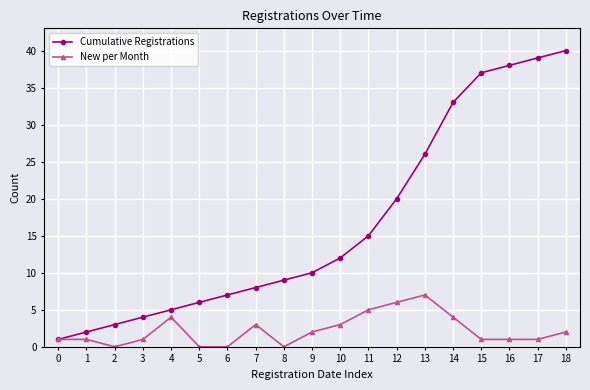

How many categories are shown in the chart?

19